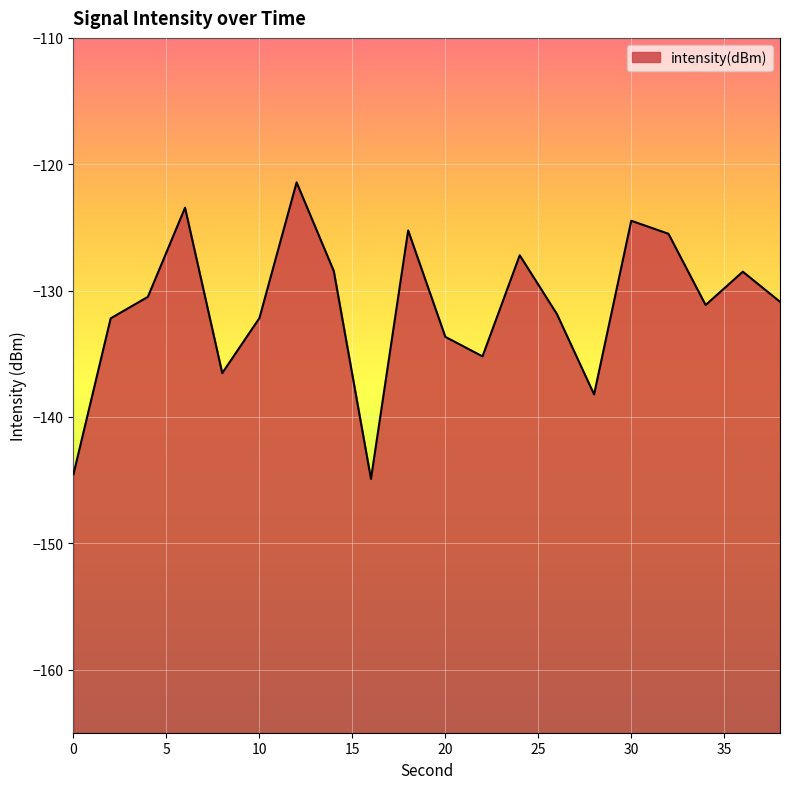

The chart shows a value of -132.2 at 10. True or false?

True